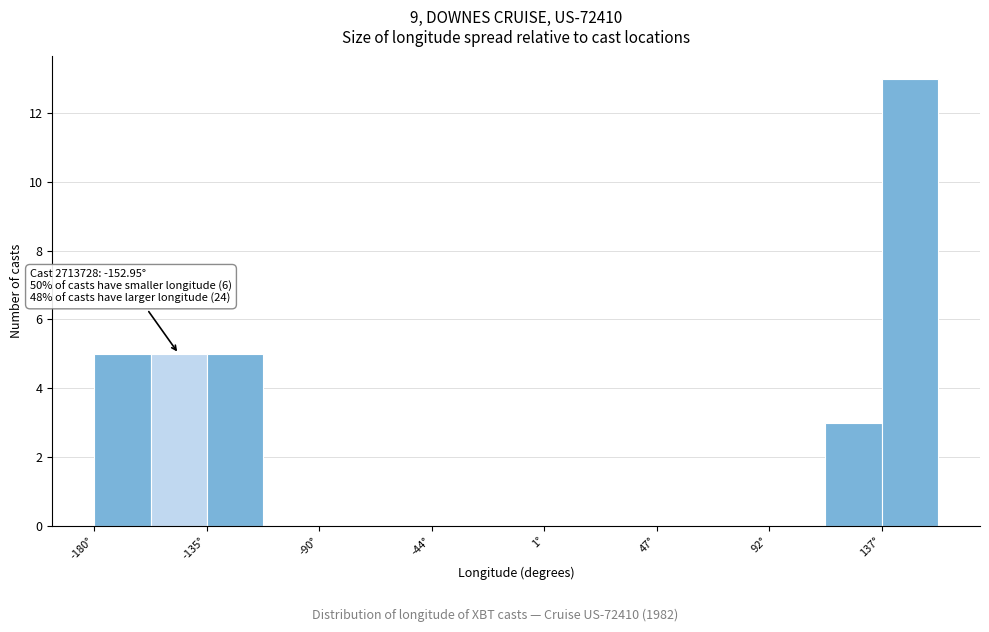

Over which range of the x-axis is the bar tallest?

135 to 160